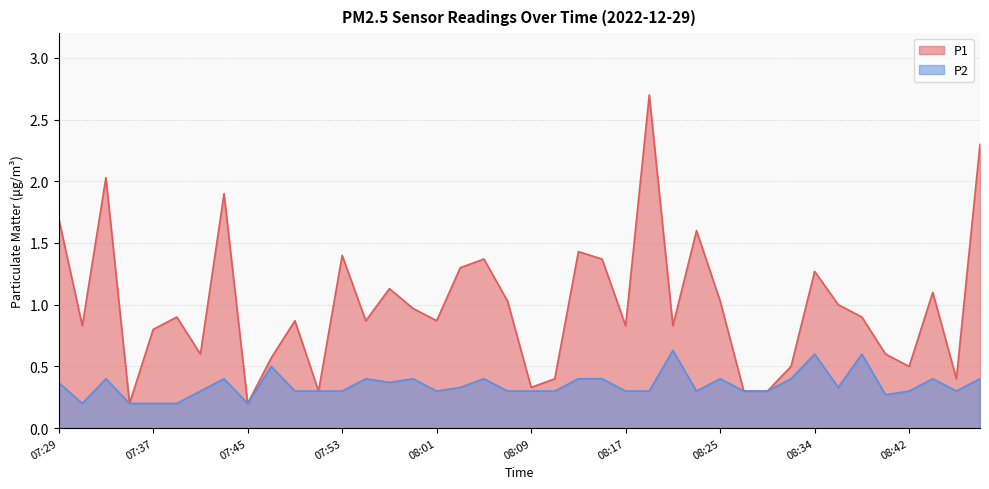

What is the value of the P1 point at the 25th from the left?

0.8